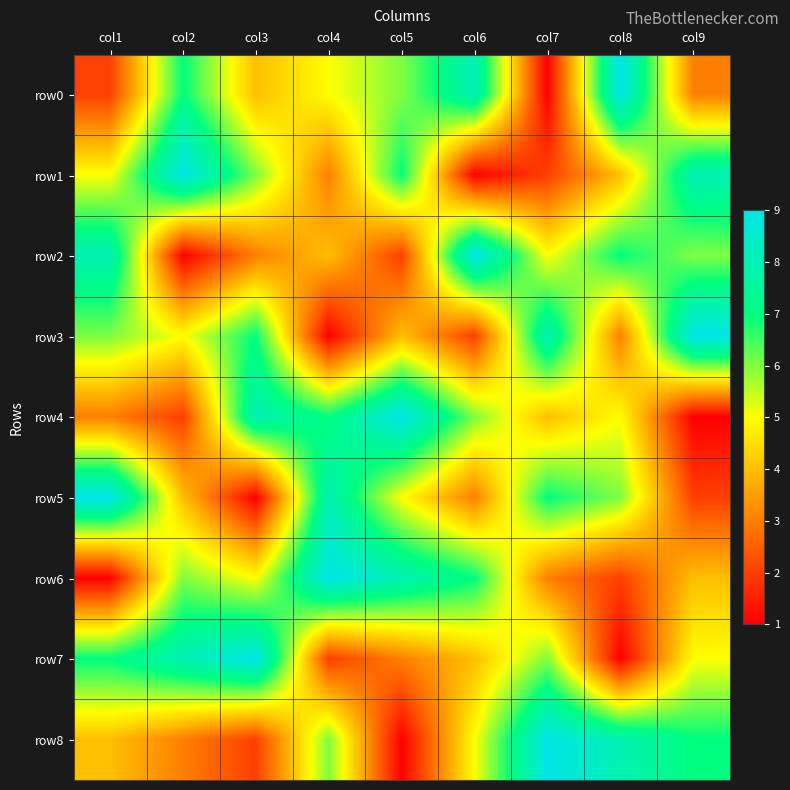

Between col1 and col4, which series saw the biggest shift?

row6